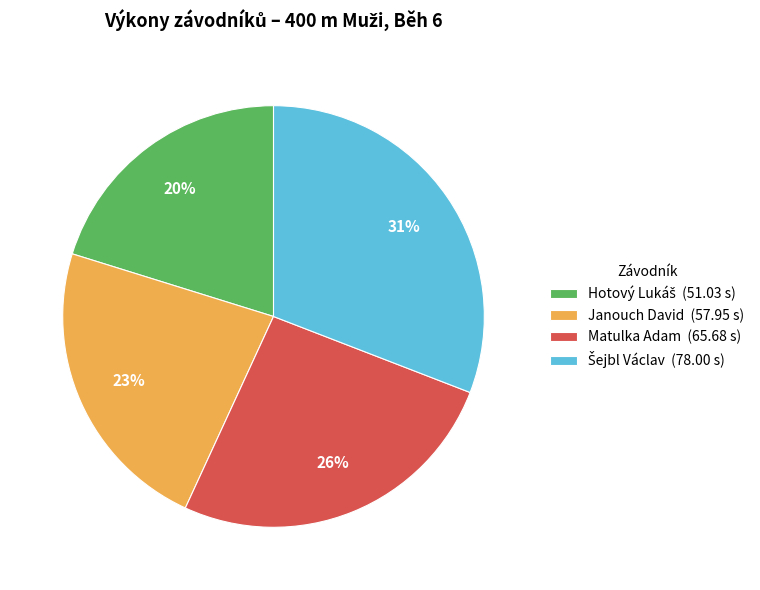

To the nearest percent, what is the difference between the largest and smallest slice percentages?

11%